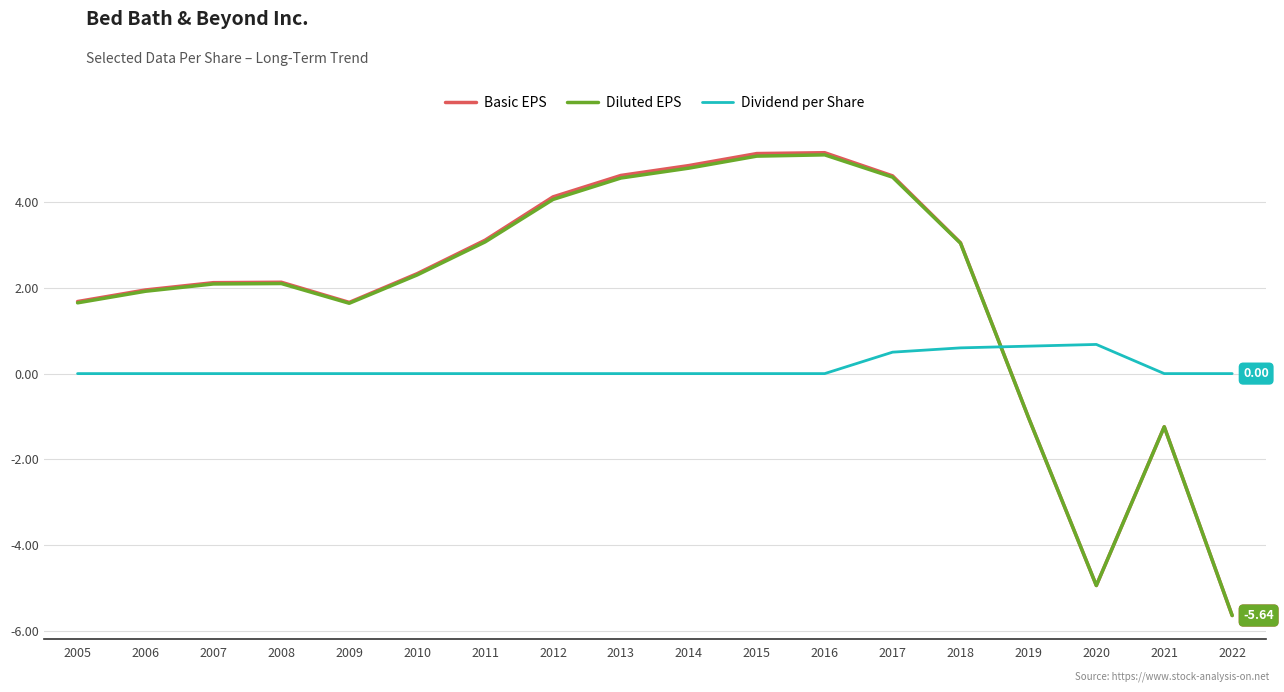

What is the sum of all Dividend per Share values?

2.4